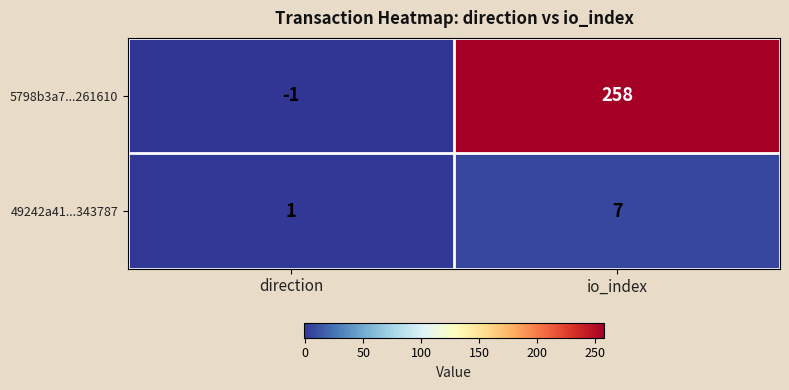

List the series in order of their overall mean, highest first.

5798b3a7...261610, 49242a41...343787